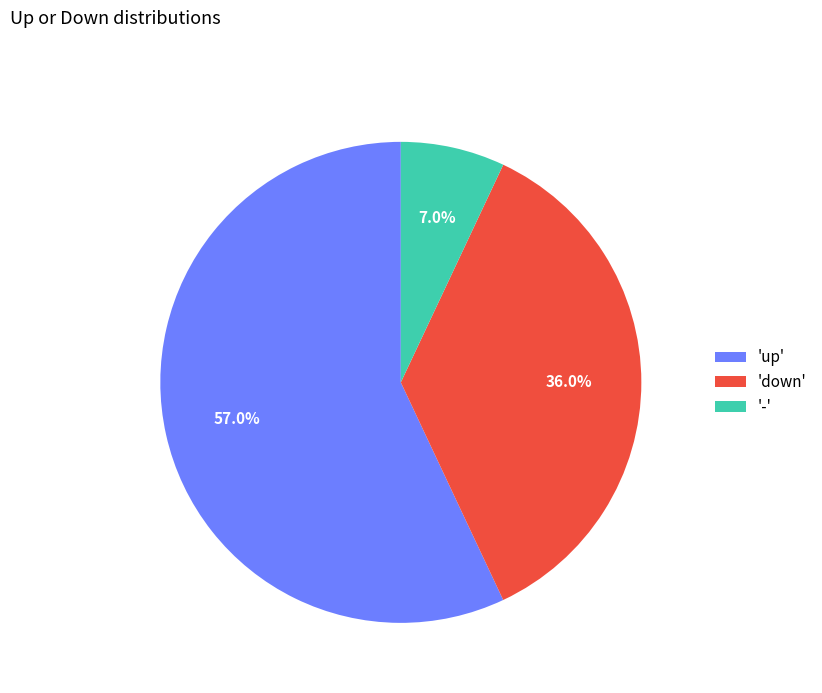

What is the largest slice in the pie chart?

'up'